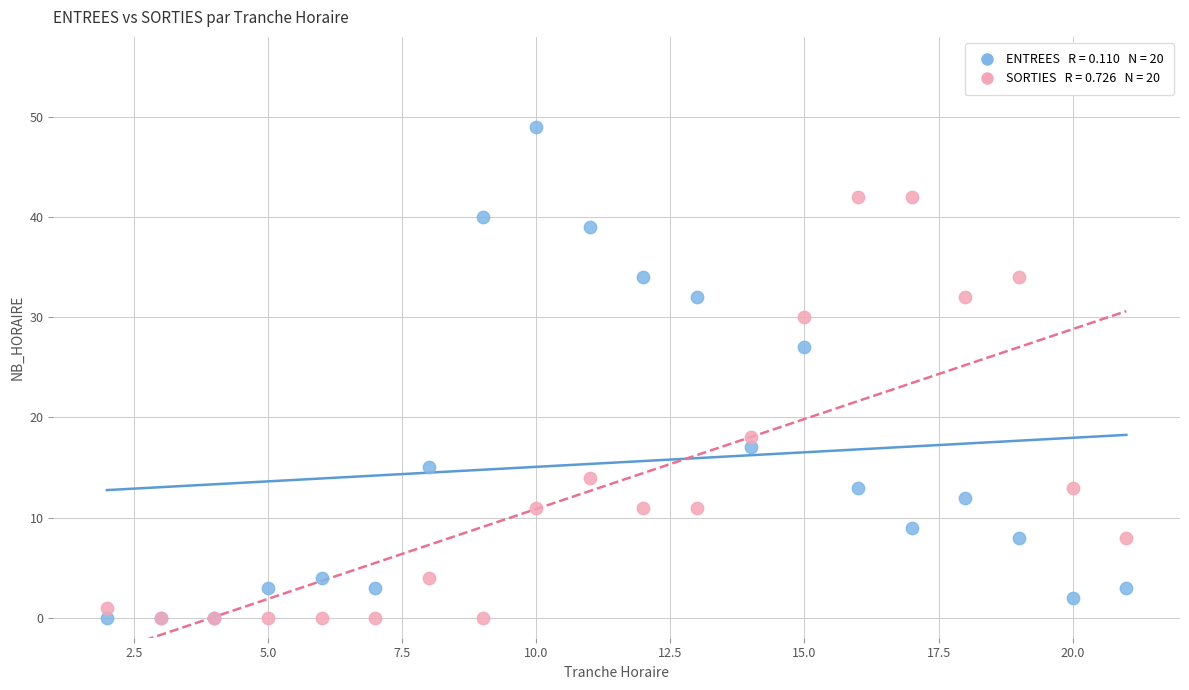

Across all series, what Y value is closest to 24?

27